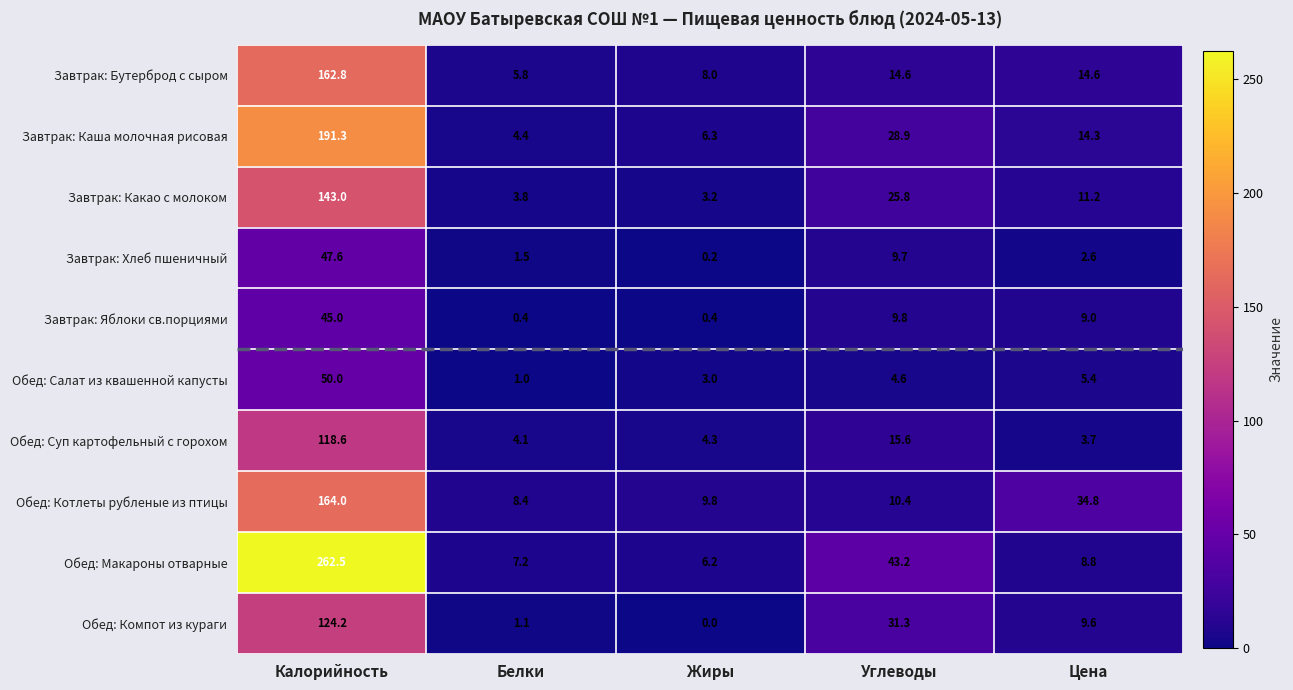

At which category is the sum across all series the highest?

Калорийность